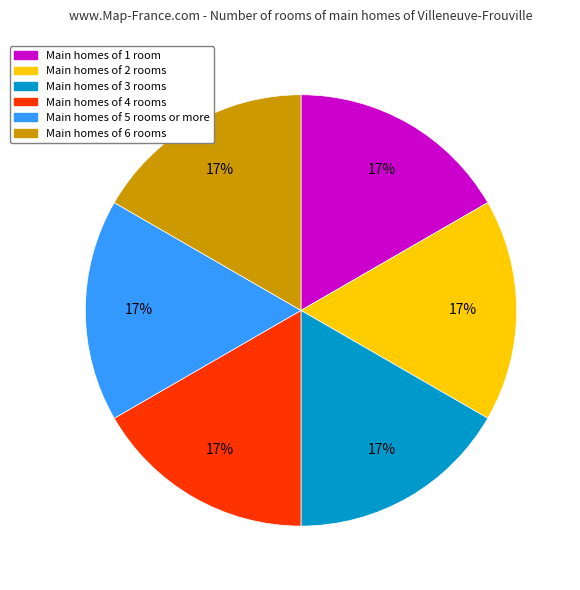

Does any single category account for the majority?

No